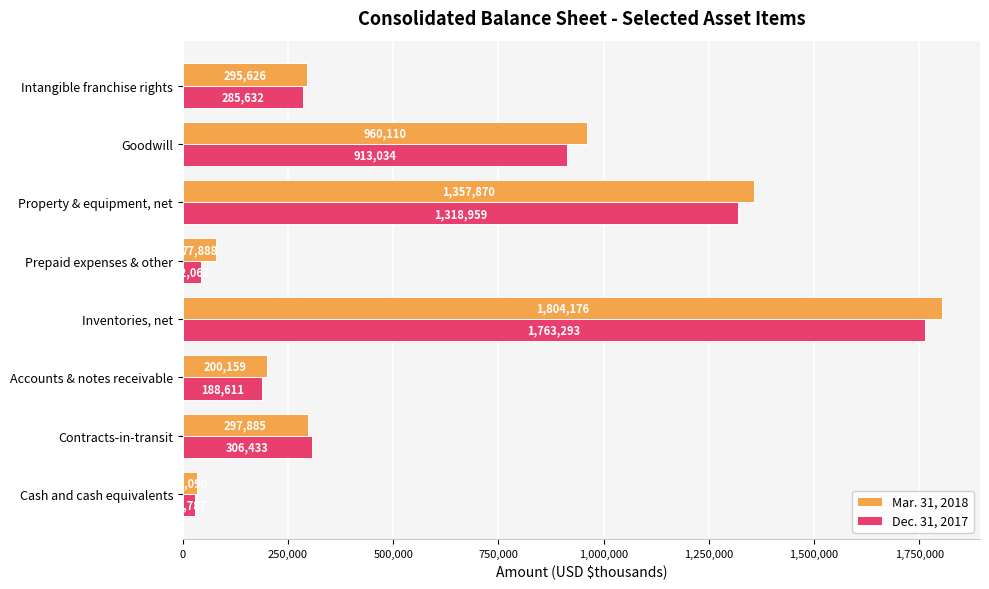

What is the minimum value for Dec. 31, 2017?

28787